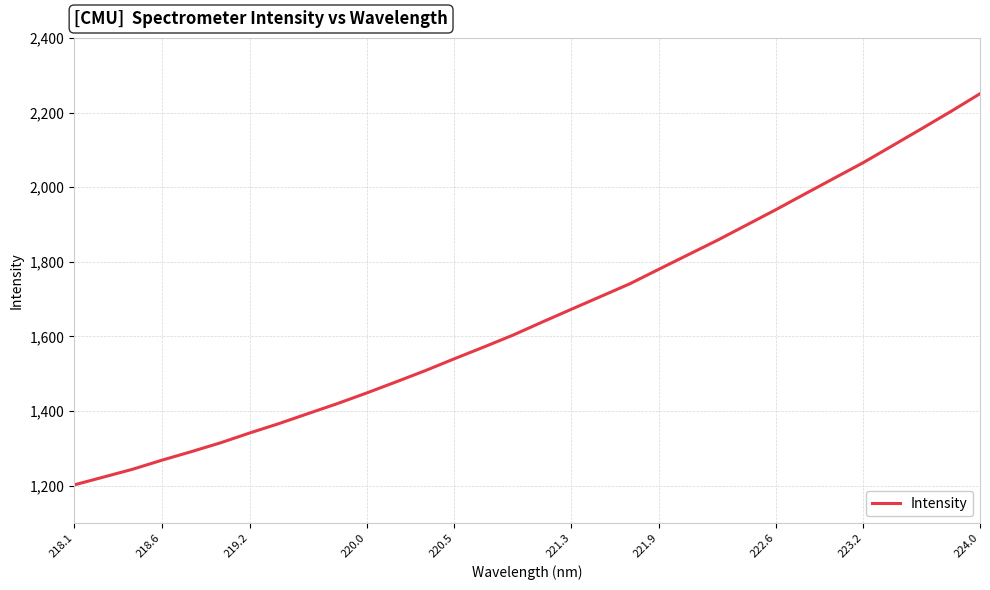

What is the smallest value displayed?

1202.1